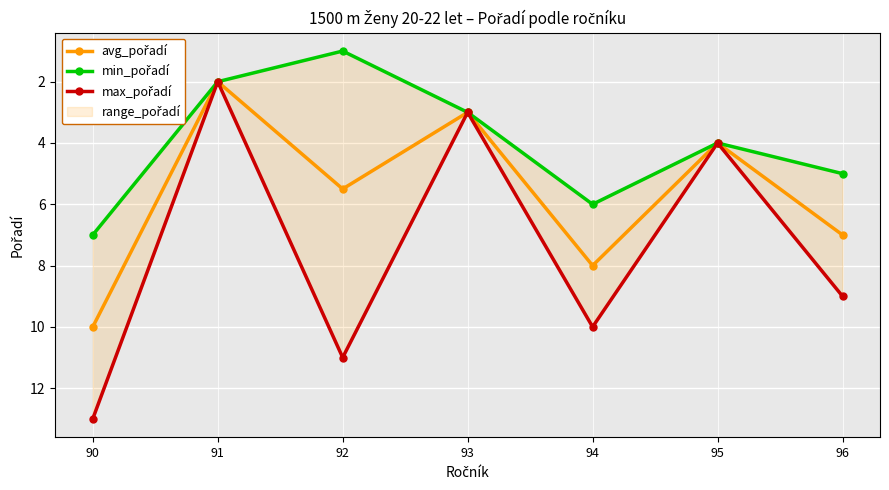

What is the total value across all series at 93?

9.0